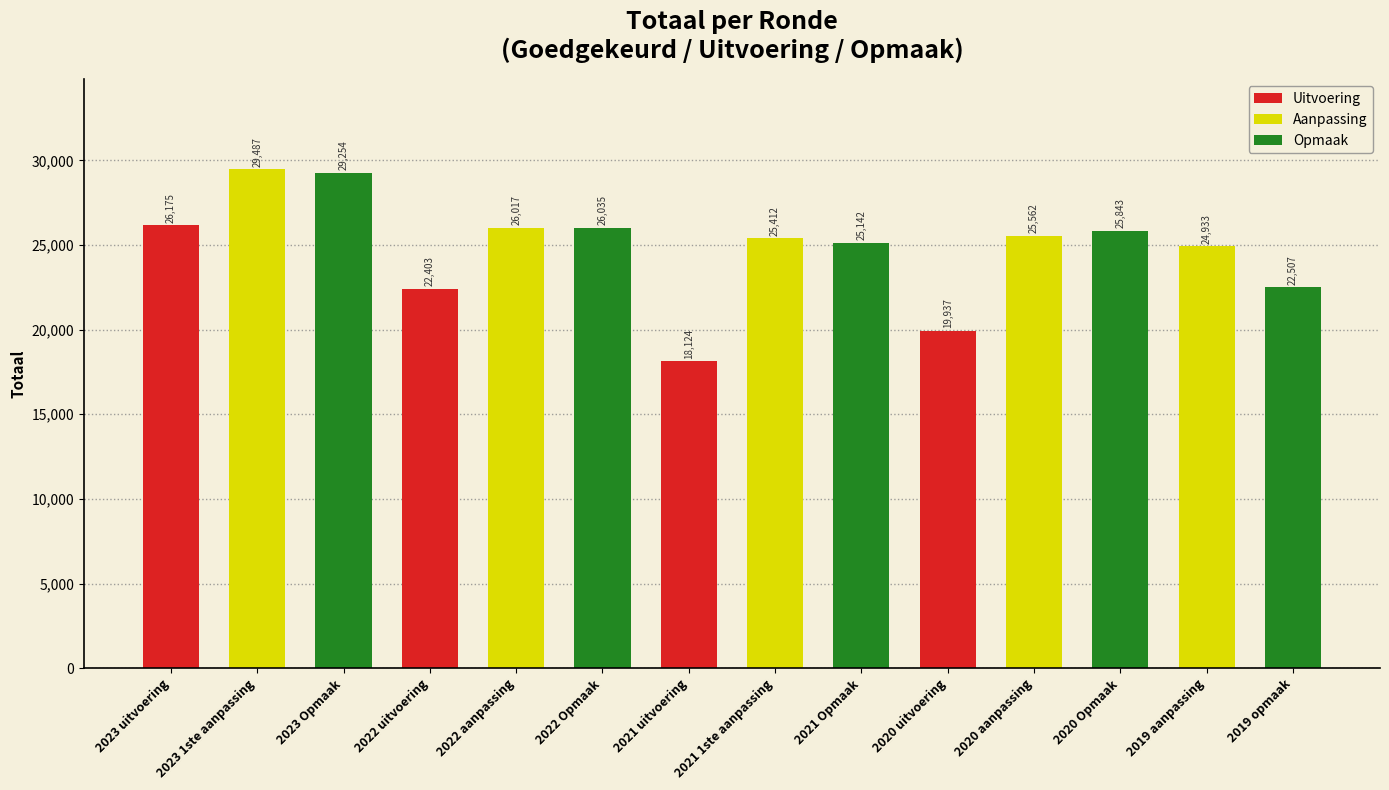

What is the ratio of the value at 2019 opmaak to the value at 2021 uitvoering?

1.2